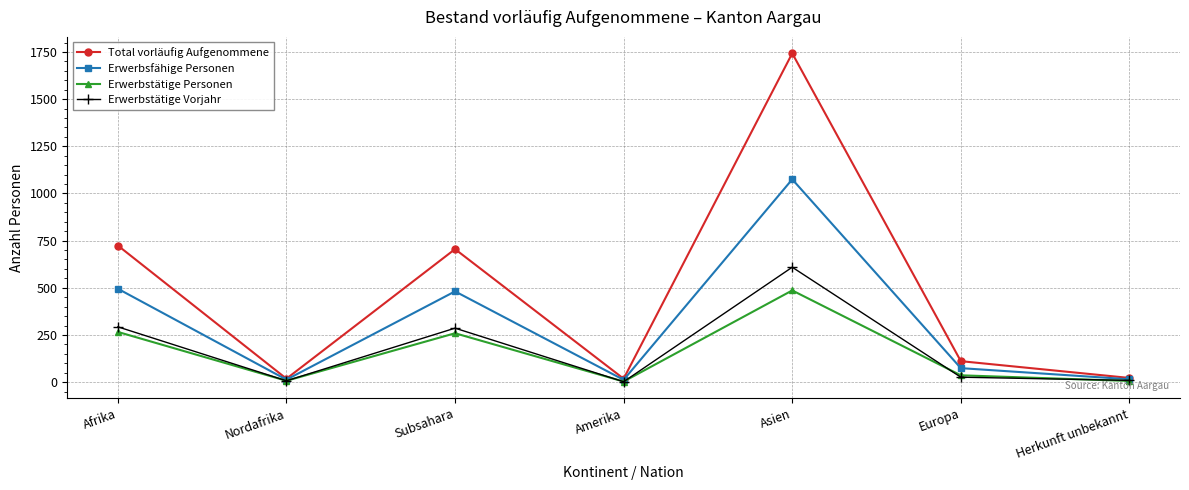

What are all the series names shown in the legend?

Total vorläufig Aufgenommene, Erwerbsfähige Personen, Erwerbstätige Personen, Erwerbstätige Vorjahr